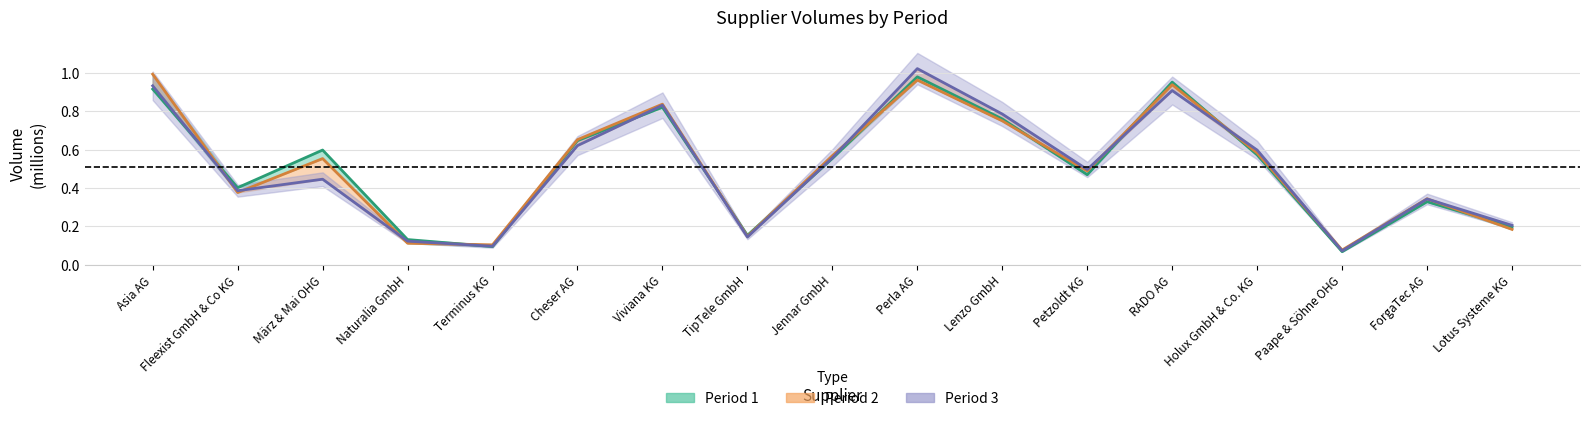

Which series has the largest total across all categories?

Period 2